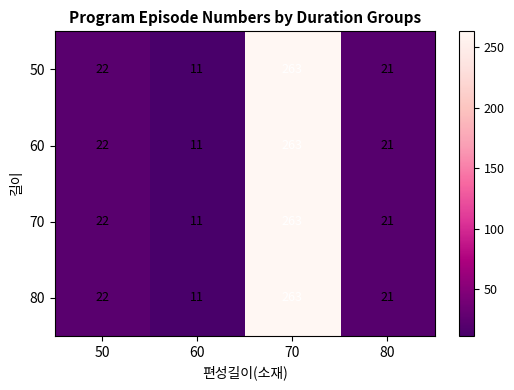

Reading right to left, what are all the values shown in this chart?

50: 80=21	70=263	60=11	50=22
60: 80=21	70=263	60=11	50=22
70: 80=21	70=263	60=11	50=22
80: 80=21	70=263	60=11	50=22